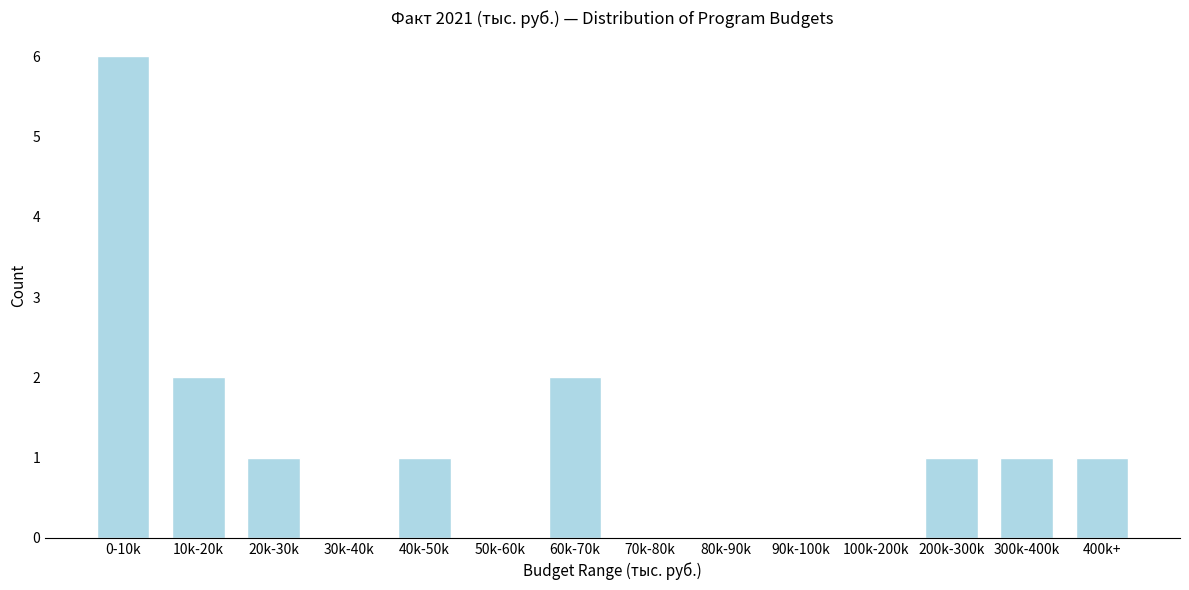

Reading left to right, list all the values displayed in this chart.

0-10k=6	10k-20k=2	20k-30k=1	30k-40k=0	40k-50k=1	50k-60k=0	60k-70k=2	70k-80k=0	80k-90k=0	90k-100k=0	100k-200k=0	200k-300k=1	300k-400k=1	400k+=1